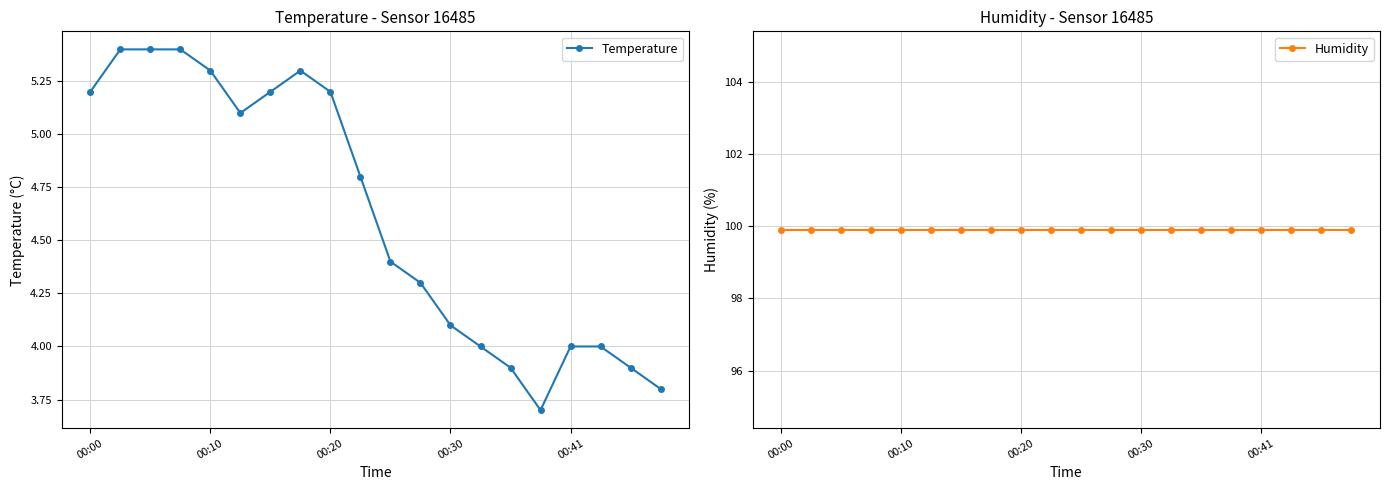

True or false: Temperature has a value of 9.3 at 00:00.

False